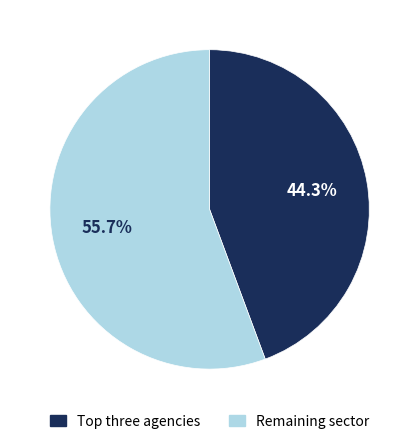

Is there any slice that represents more than half of the pie?

Yes